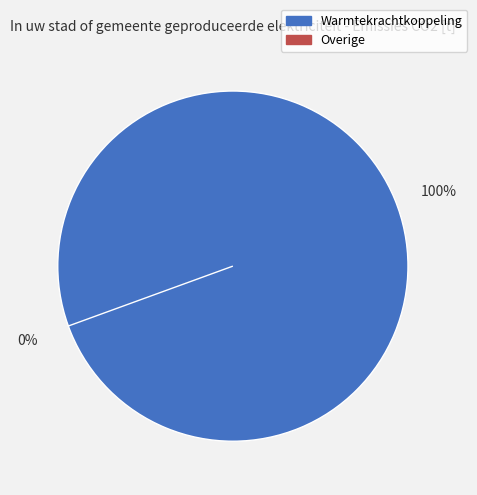

True or false: Warmtekrachtkoppeling accounts for 93% of the total.

False